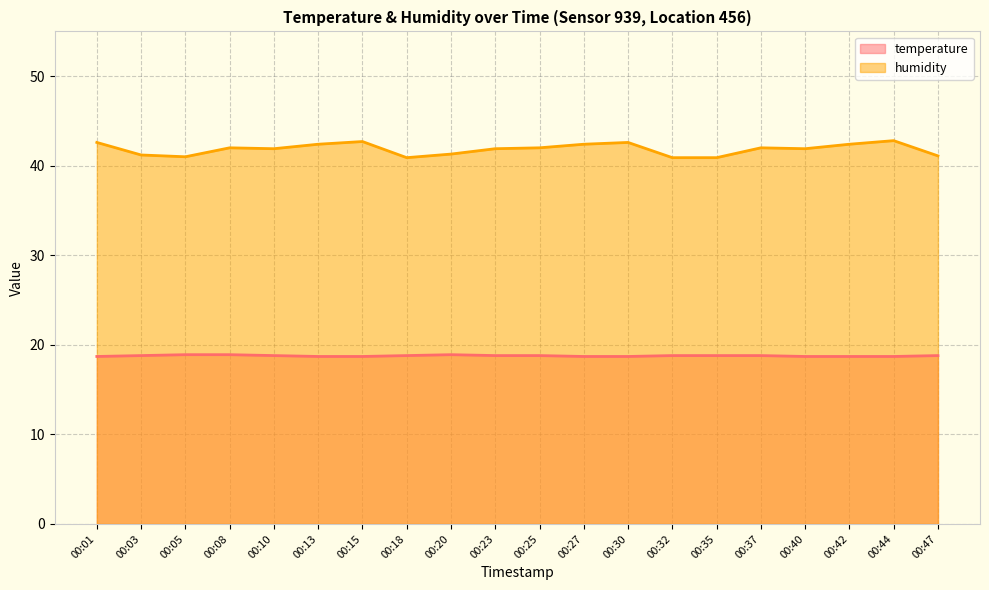

At how many categories does at least one series exceed 28?

20